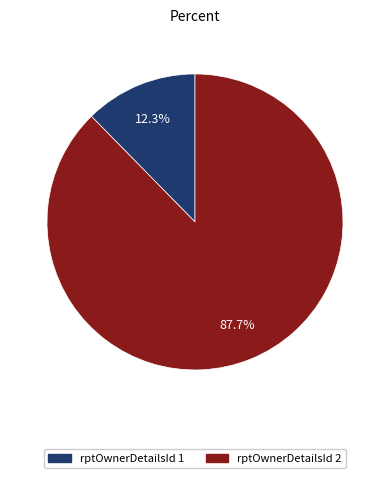

How many segments does this pie chart have?

2